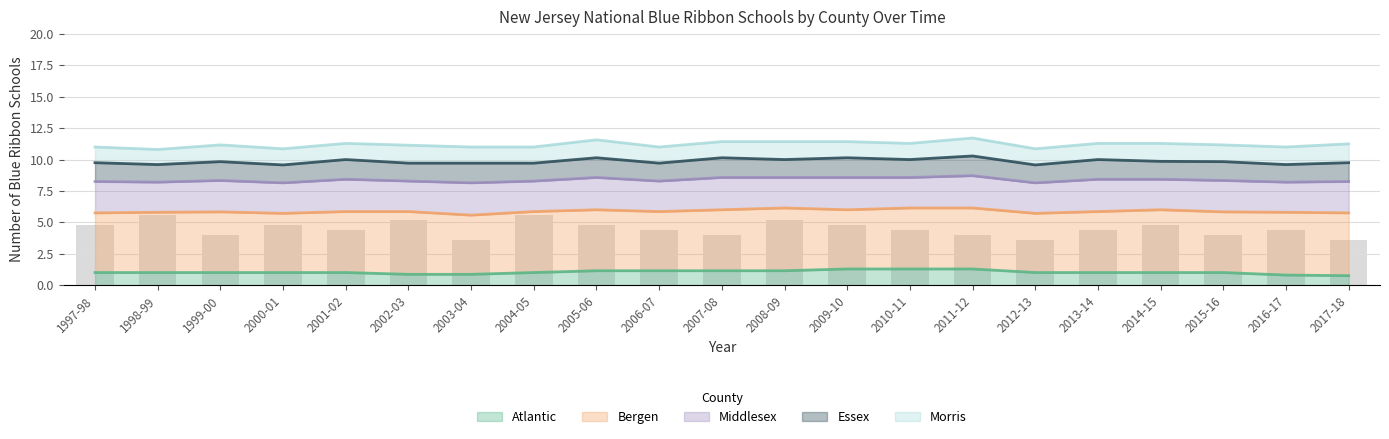

Which series has the largest range (max minus min)?

Atlantic